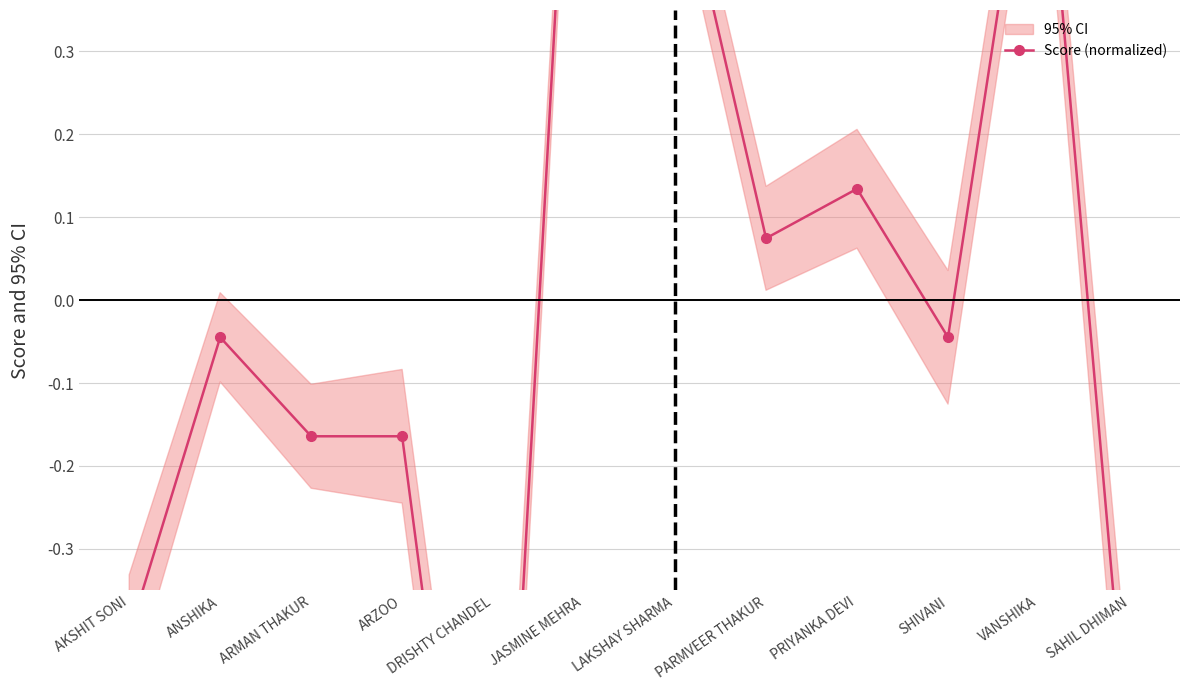

Does the chart display data point markers on the line(s)?

Yes